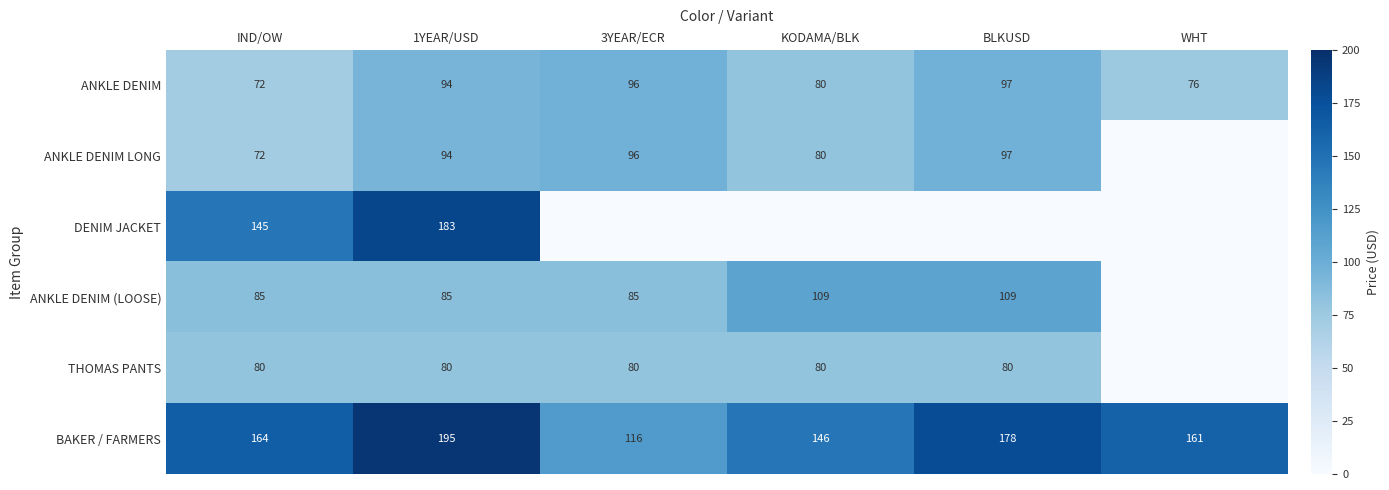

At which label is ANKLE DENIM closest to 84?

KODAMA/BLK